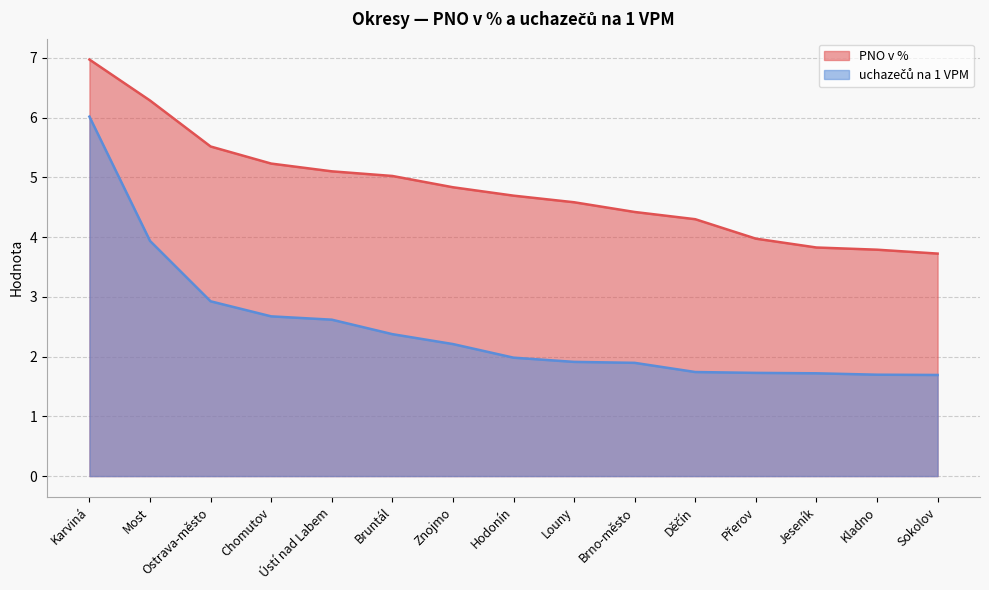

List the series in order of their peak value, lowest first.

uchazečů na 1 VPM, PNO v %